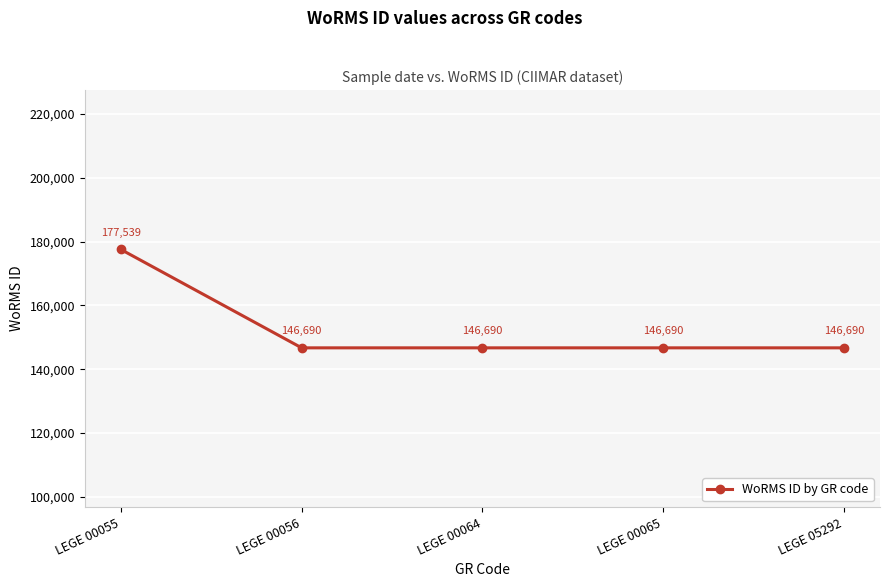

What is the approximate value at LEGE 00065, to the nearest 100?

146700